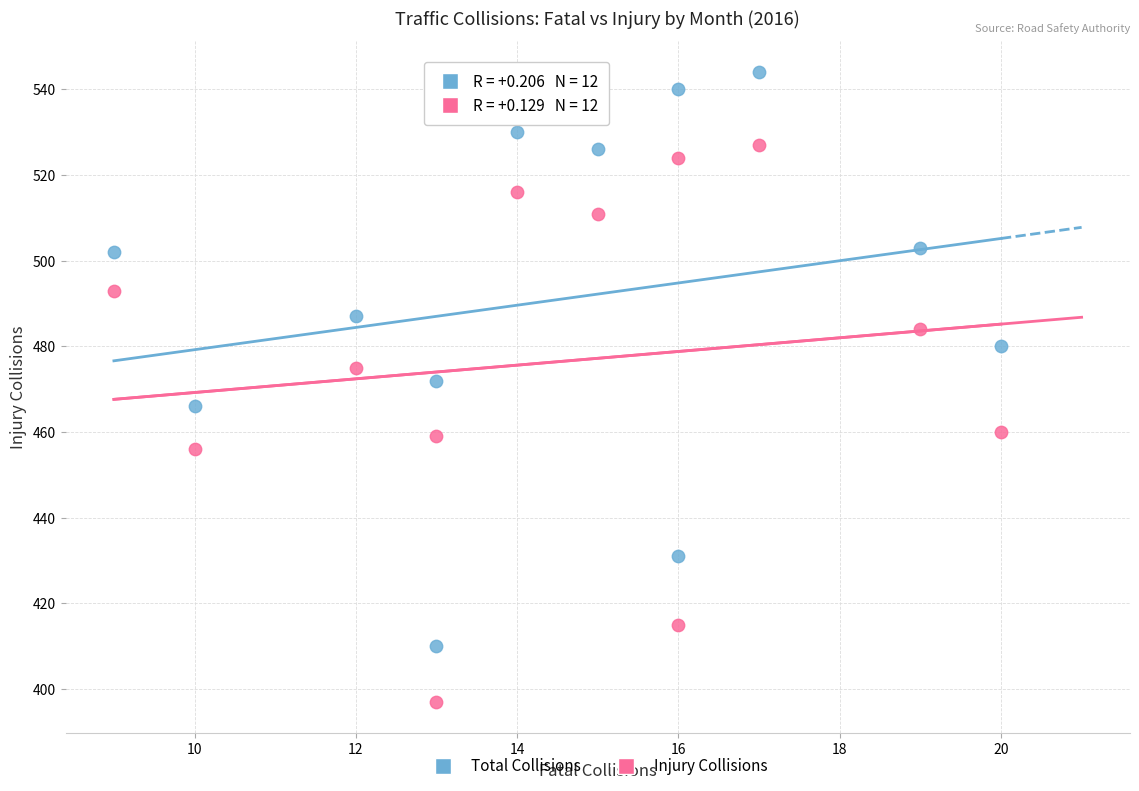

Which series has the widest spread of Y values?

Total Collisions